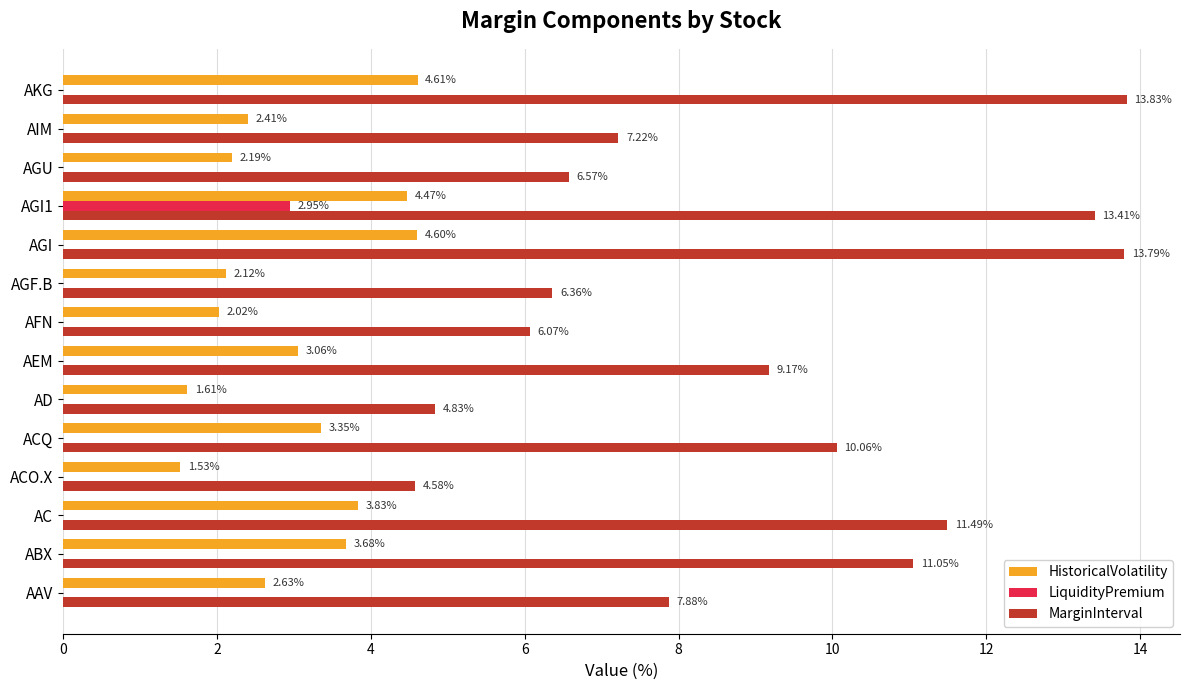

At which category is the sum across all series the highest?

AGI1